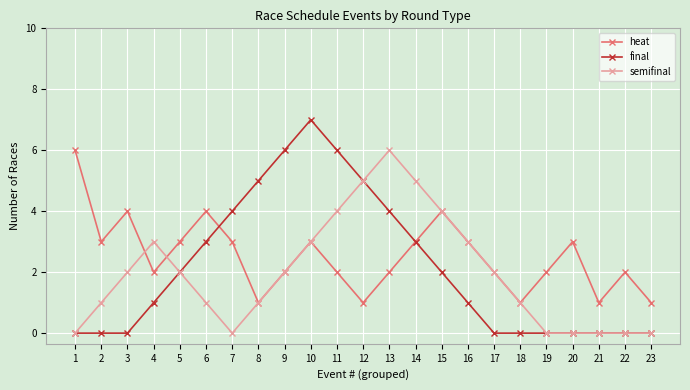

What is the difference between the maximum and second lowest values in the final series?

7